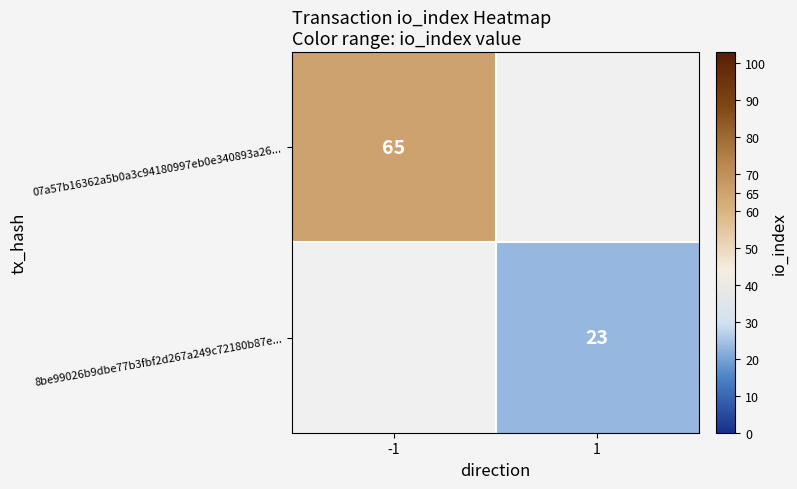

At which category does the chart reach its peak across all series?

-1